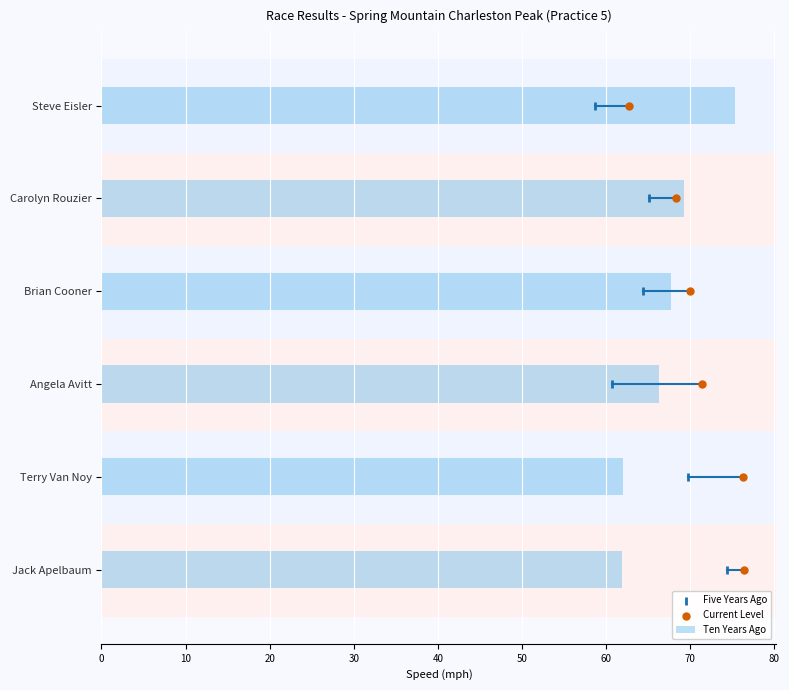

Which series contains the lowest Y value?

Five Years Ago